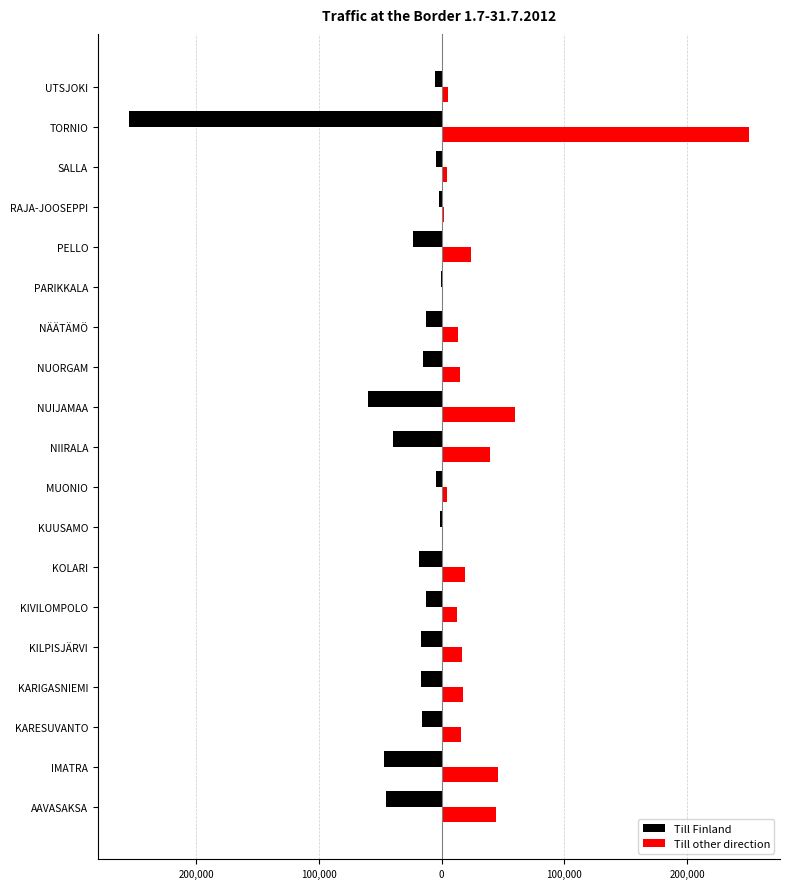

What are all the series names shown in the legend?

Till Finland, Till other direction